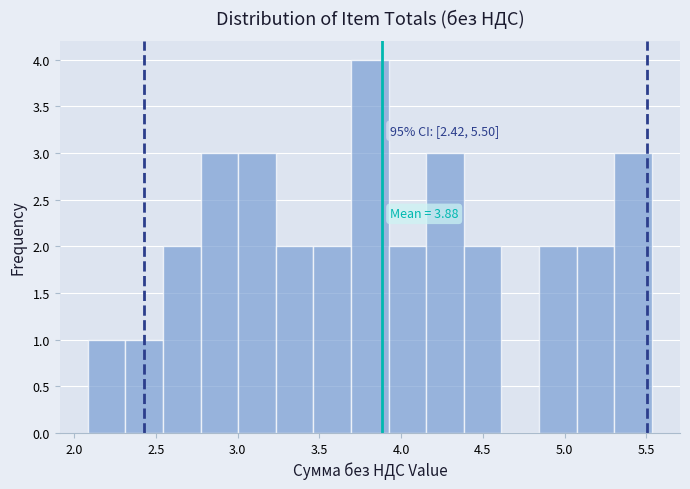

Which range on the x-axis has the tallest bar?

3.70 to 3.90